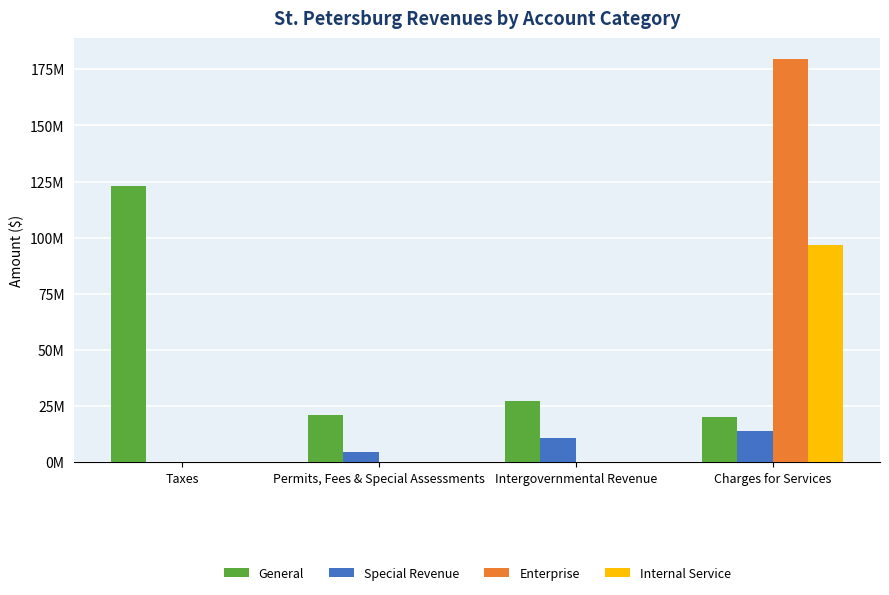

At which label is Internal Service closest to 48383708?

Taxes